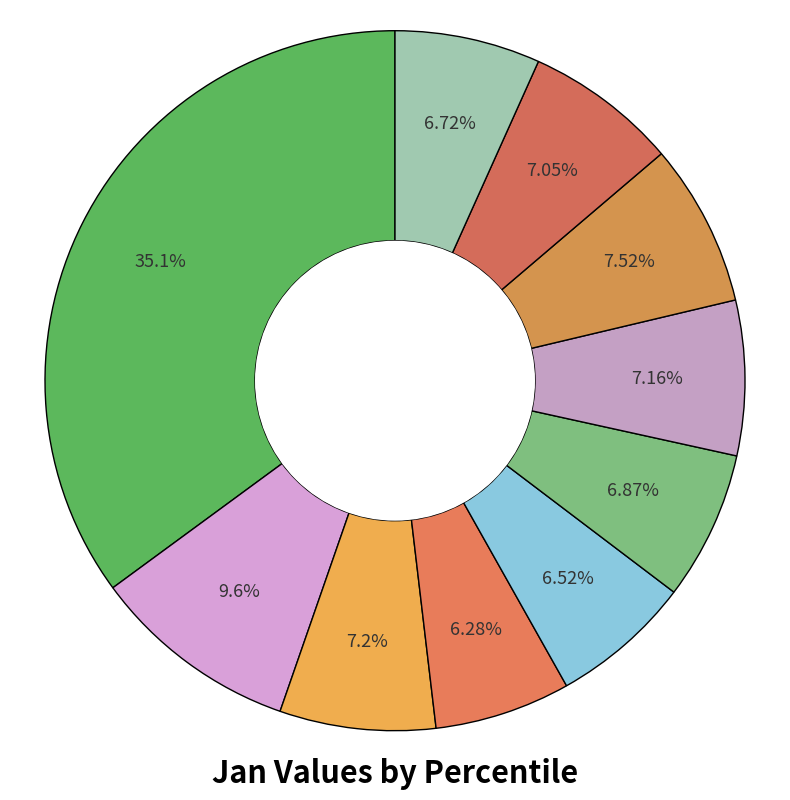

Count the number of slices in the pie.

10